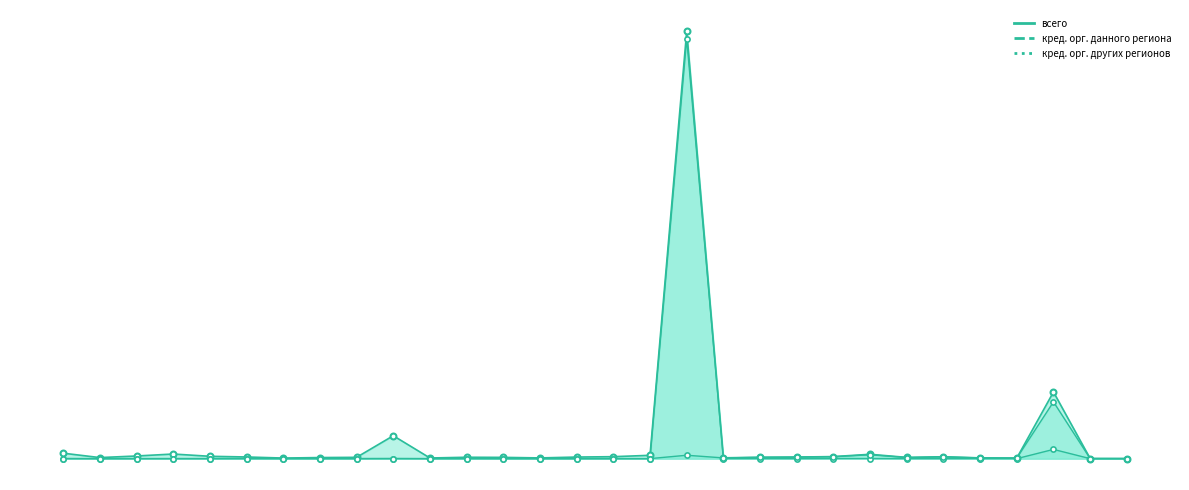

Which series has the largest total across all categories?

всего